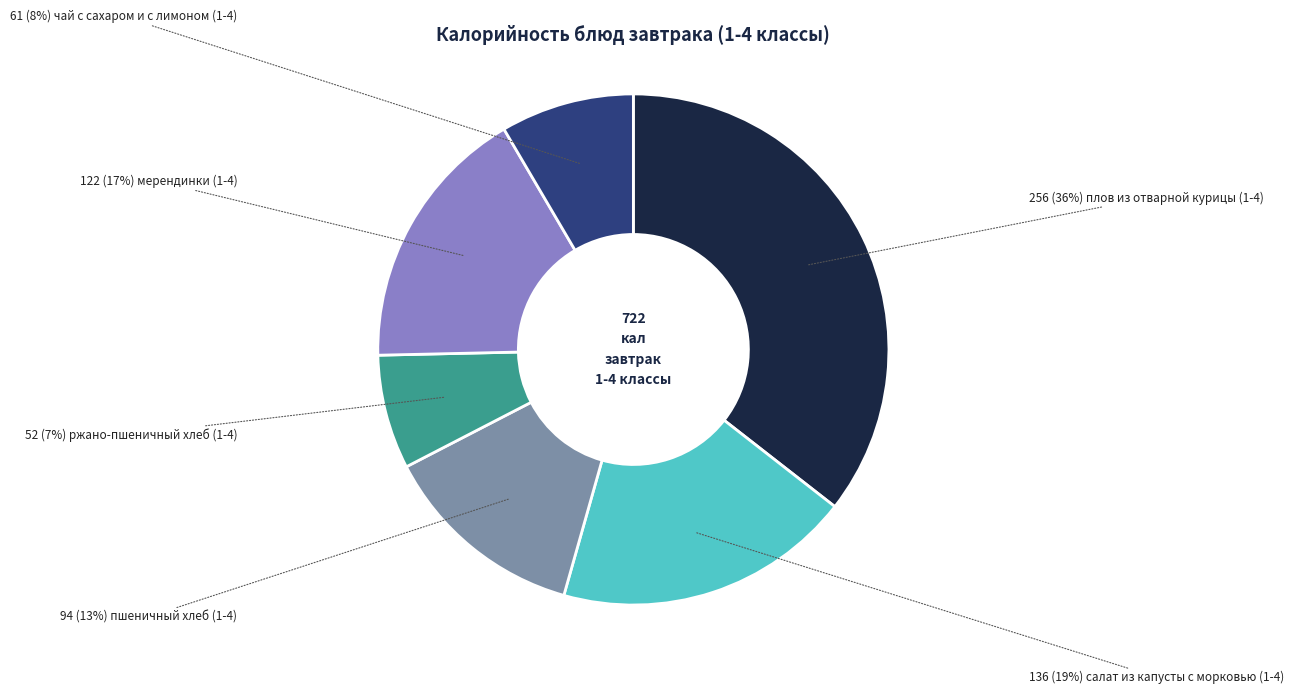

How many slices are in this pie chart?

6